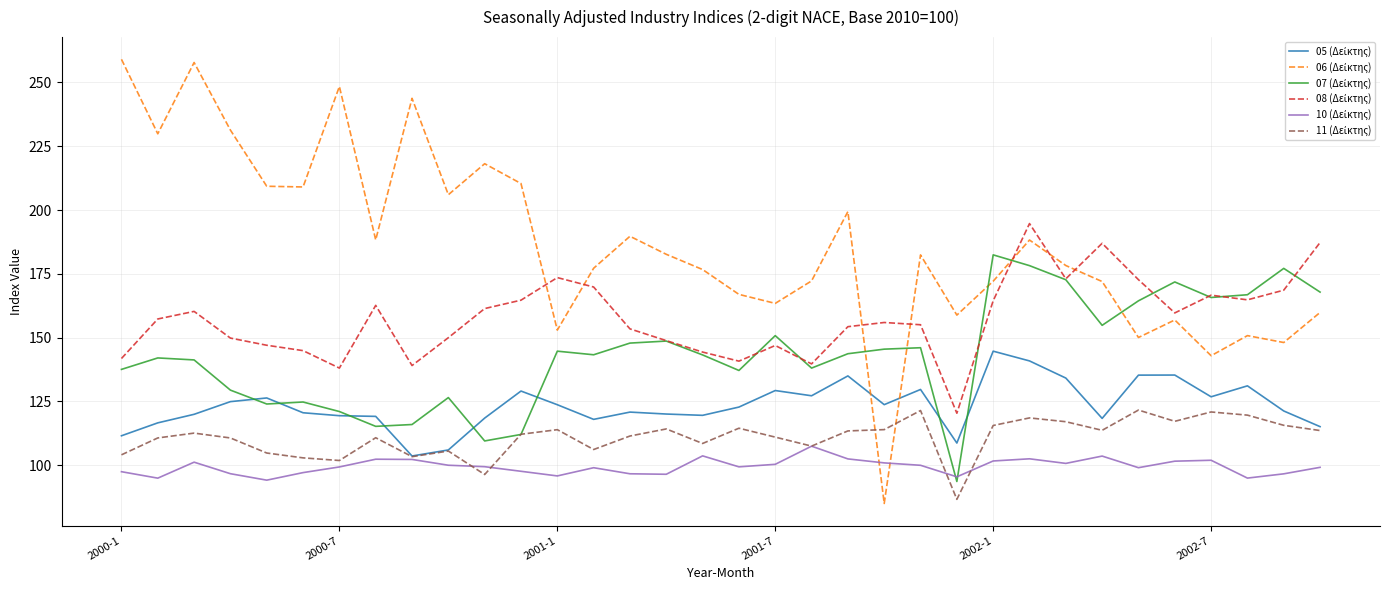

What is the sum of all 11 (Δείκτης) values?

3771.1